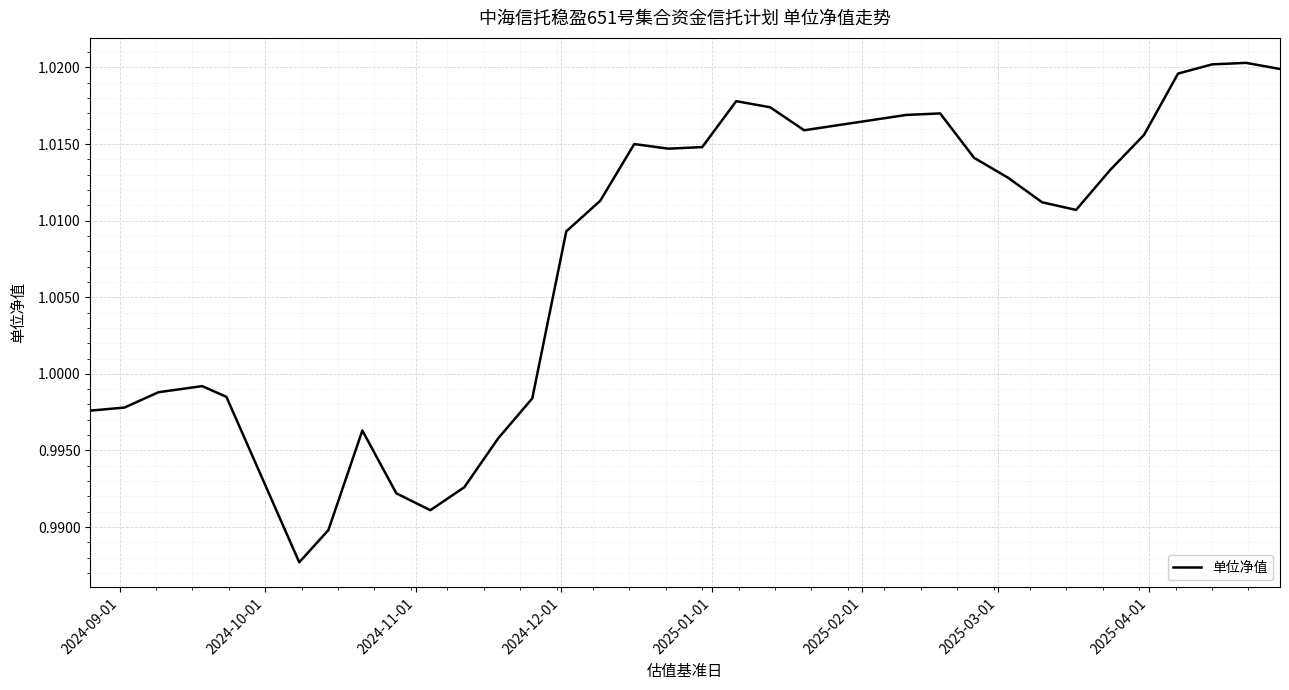

Count the number of data series in this chart.

1